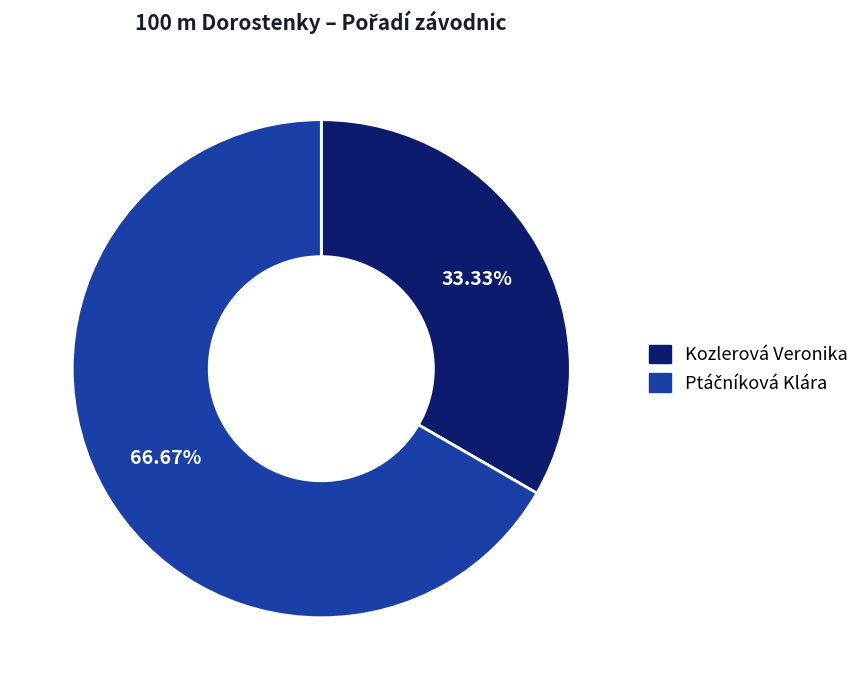

What is the smallest slice in the pie chart?

Kozlerová Veronika